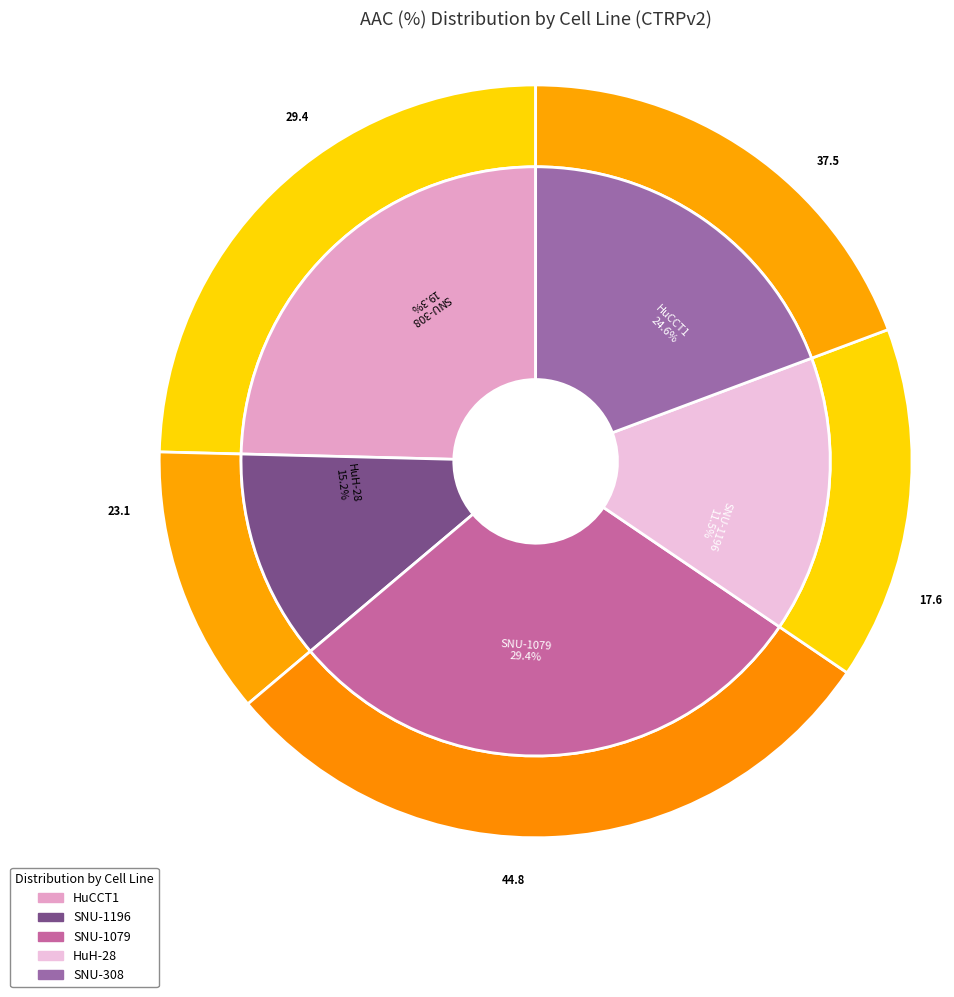

What is the largest slice in the pie chart?

SNU-1079